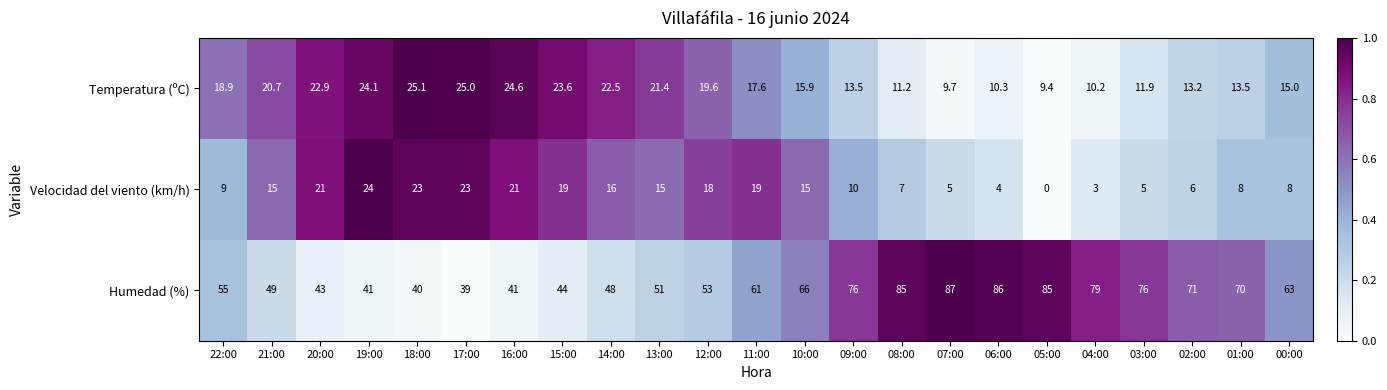

Rank the series at 16:00 from highest to lowest value.

Humedad (%), Temperatura (ºC), Velocidad del viento (km/h)